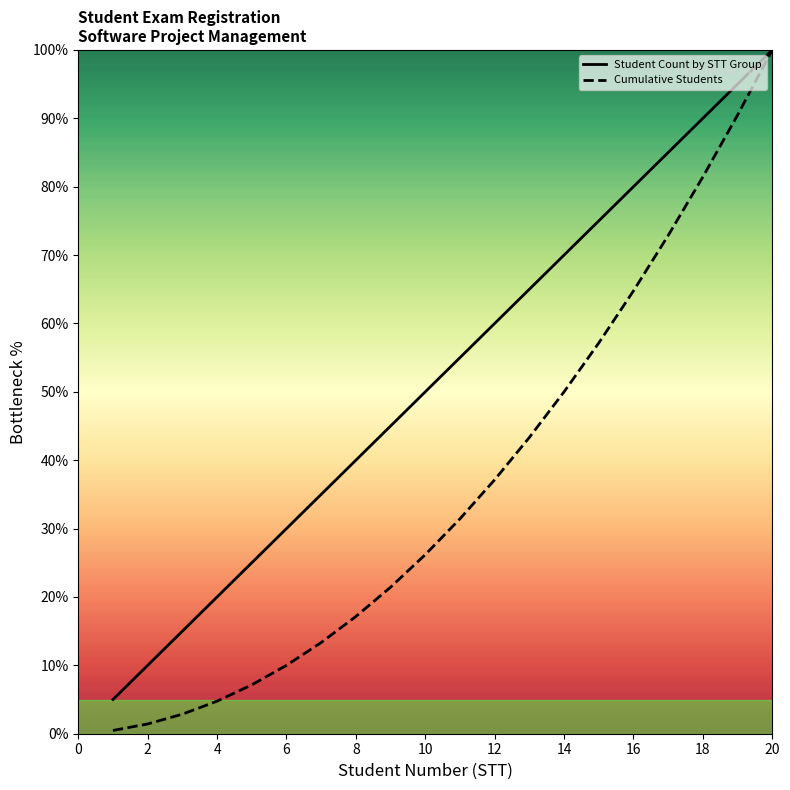

Reading left to right, what are all the values shown in this chart?

Student Count by STT Group: 1=5.0	2=10.0	3=15.0	4=20.0	5=25.0	6=30.0	7=35.0	8=40.0	9=45.0	10=50.0	11=55.0	12=60.0	13=65.0	14=70.0	15=75.0	16=80.0	17=85.0	18=90.0	19=95.0	20=100.0
Cumulative Students: 1=0.5	2=1.4	3=2.9	4=4.8	5=7.1	6=10.0	7=13.3	8=17.1	9=21.4	10=26.2	11=31.4	12=37.1	13=43.3	14=50.0	15=57.1	16=64.8	17=72.9	18=81.4	19=90.5	20=100.0